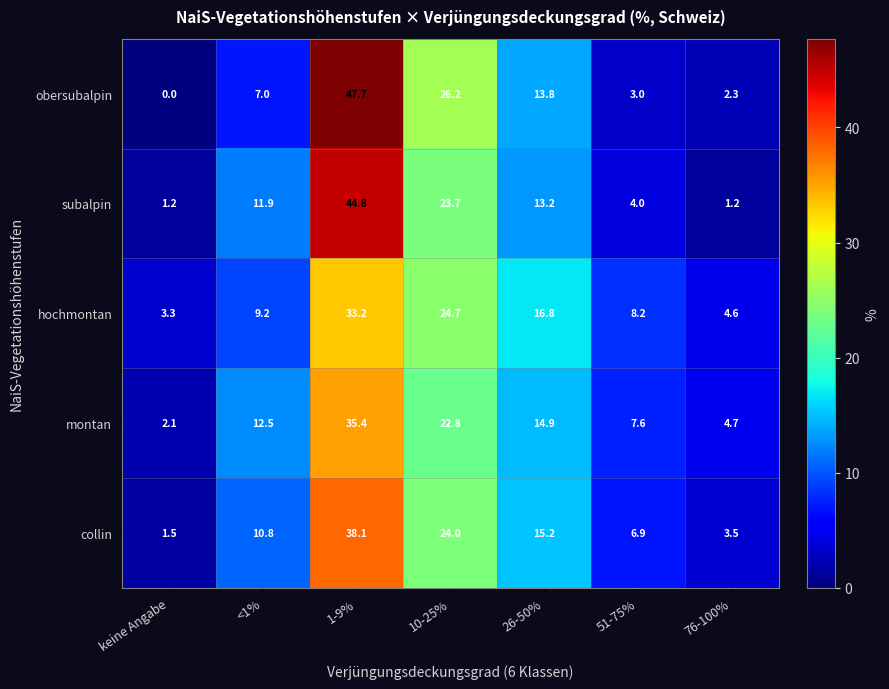

What is the average value of the obersubalpin series?

14.3